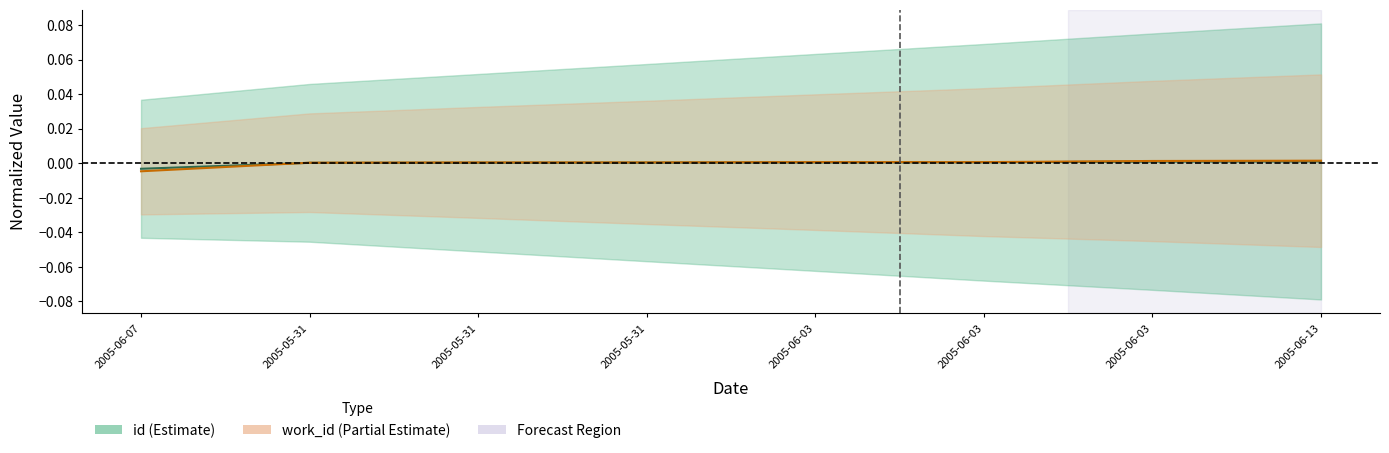

Which category has the lowest value across all series?

2005-06-07